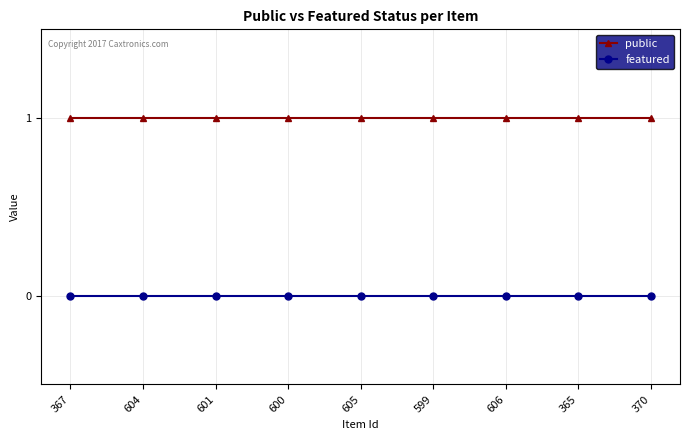

What is the average value of the public series?

1